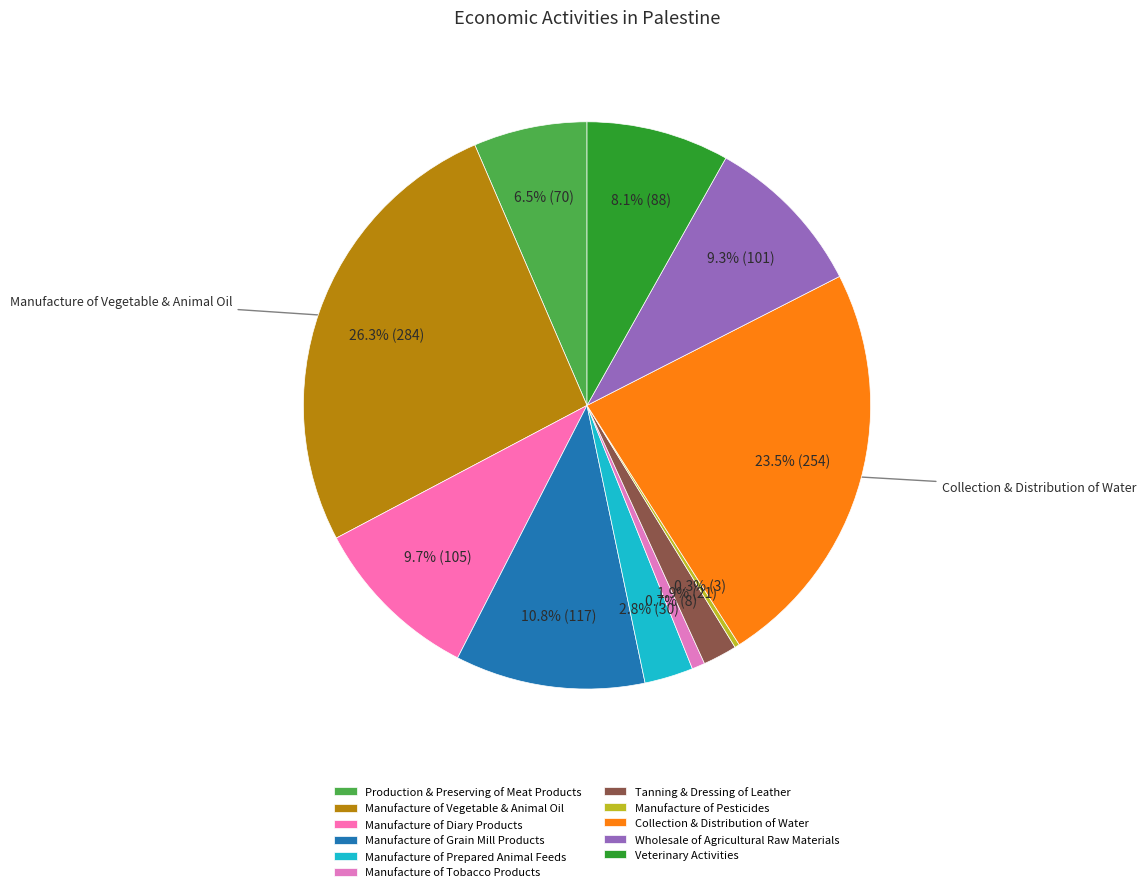

Rank the categories by value from highest to lowest.

Manufacture of Vegetable & Animal Oil, Collection & Distribution of Water, Manufacture of Grain Mill Products, Manufacture of Diary Products, Wholesale of Agricultural Raw Materials, Veterinary Activities, Production & Preserving of Meat Products, Manufacture of Prepared Animal Feeds, Tanning & Dressing of Leather, Manufacture of Tobacco Products, Manufacture of Pesticides